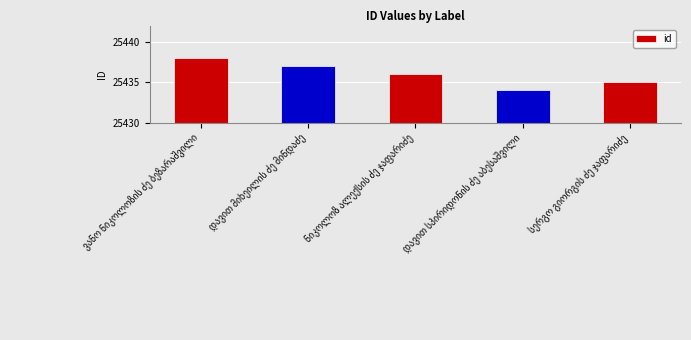

Are the bars grouped side by side (vs. stacked)?

No